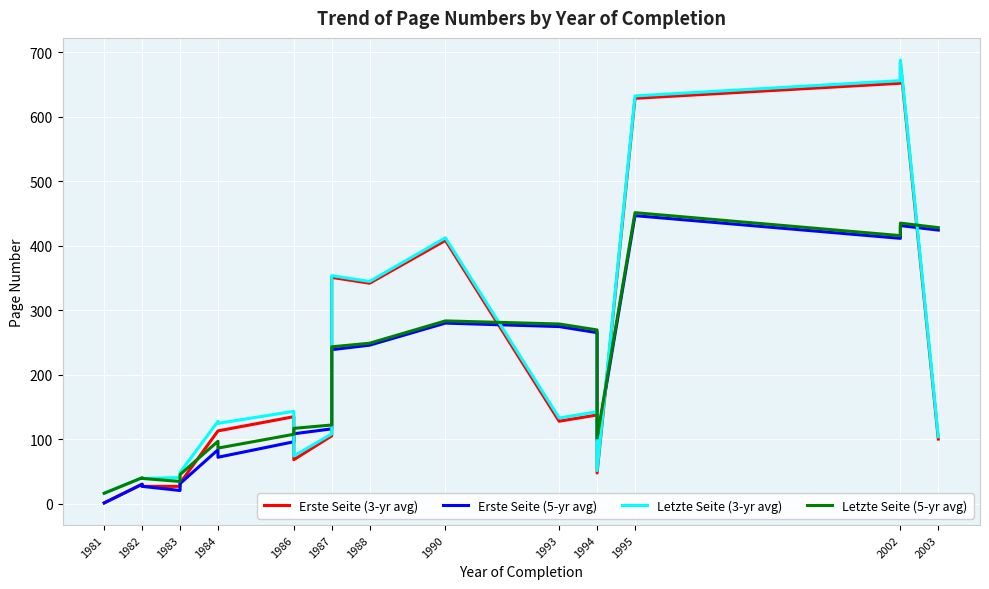

At how many categories does at least one series exceed 258?

9